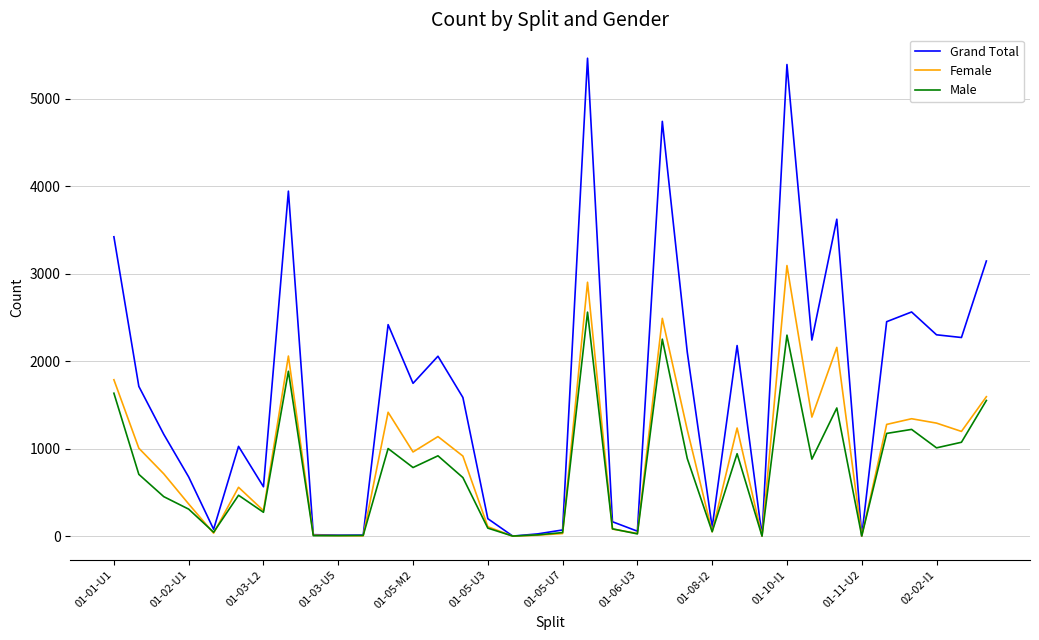

List the series in order of their peak value, lowest first.

Male, Female, Grand Total